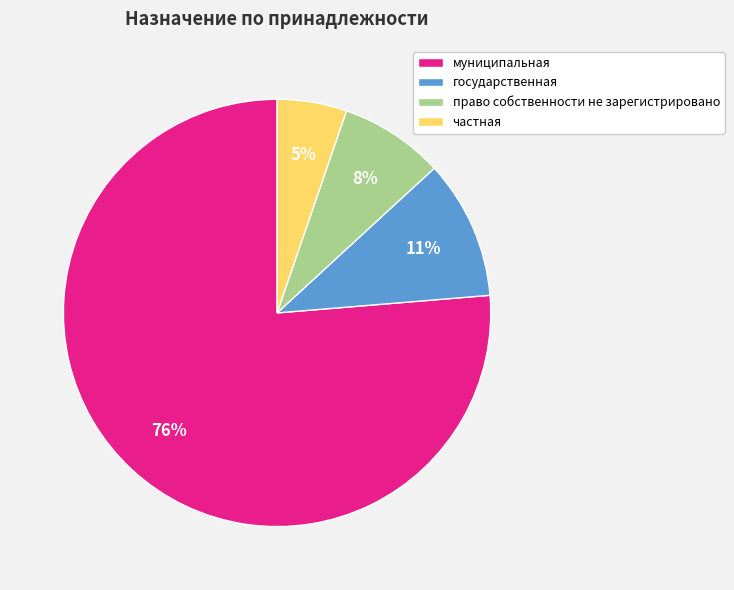

To the nearest percent, what percentage of the pie is государственная?

11%